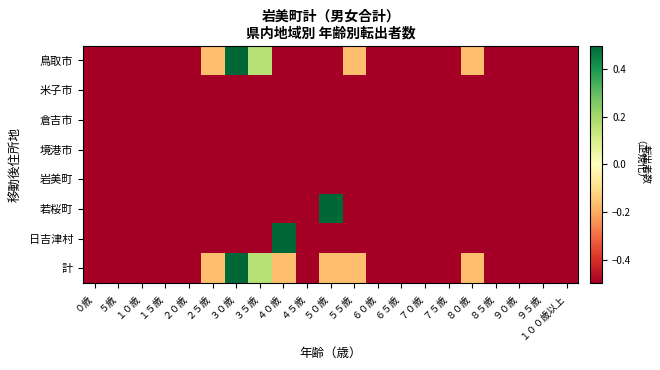

At how many categories does at least one series exceed 0?

4